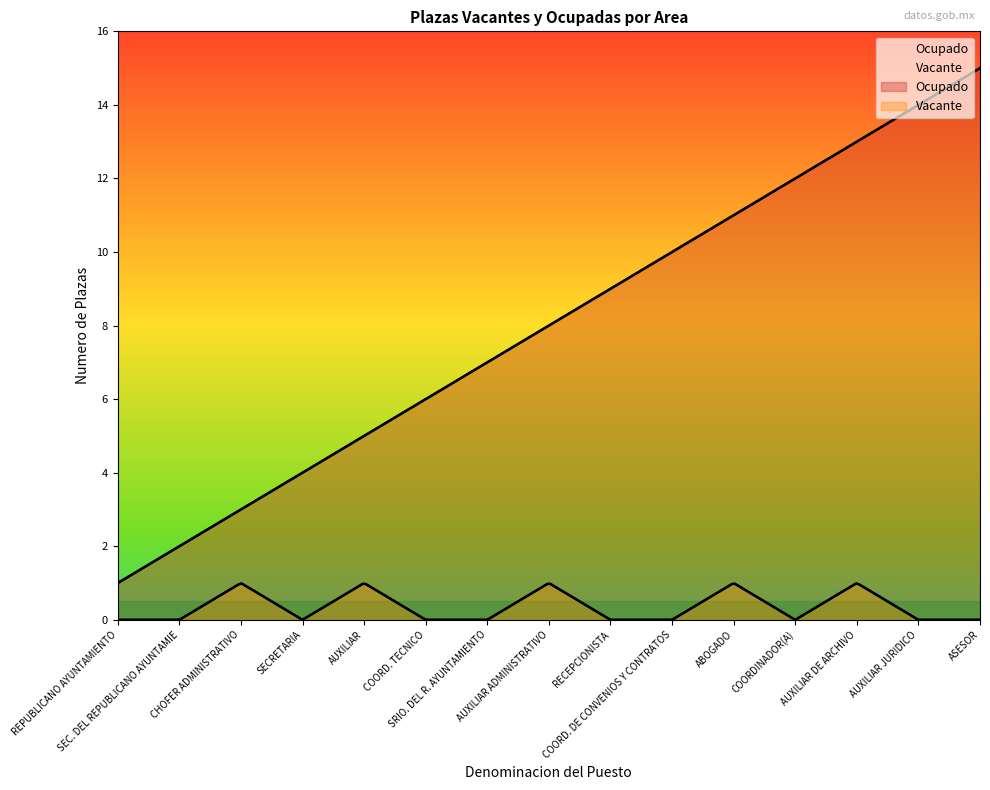

What is the sum of the Ocupado values at AUXILIAR ADMINISTRATIVO and RECEPCIONISTA?

17